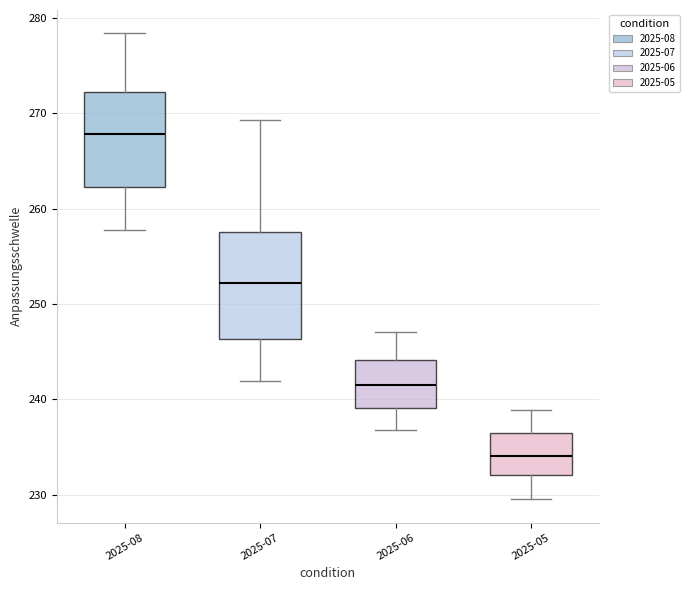

Reading left to right, transcribe this box plot: for each box, give where its median line is, the range the box spans, and where its two whiskers end, as read against the y-axis. The values are not printed on the chart, so give them approximately, as read against the axis.

2025-08: median 268, box 262 to 272, whiskers 258 to 278
2025-07: median 252, box 246 to 258, whiskers 242 to 269
2025-06: median 241, box 239 to 244, whiskers 237 to 247
2025-05: median 234, box 232 to 236, whiskers 230 to 239